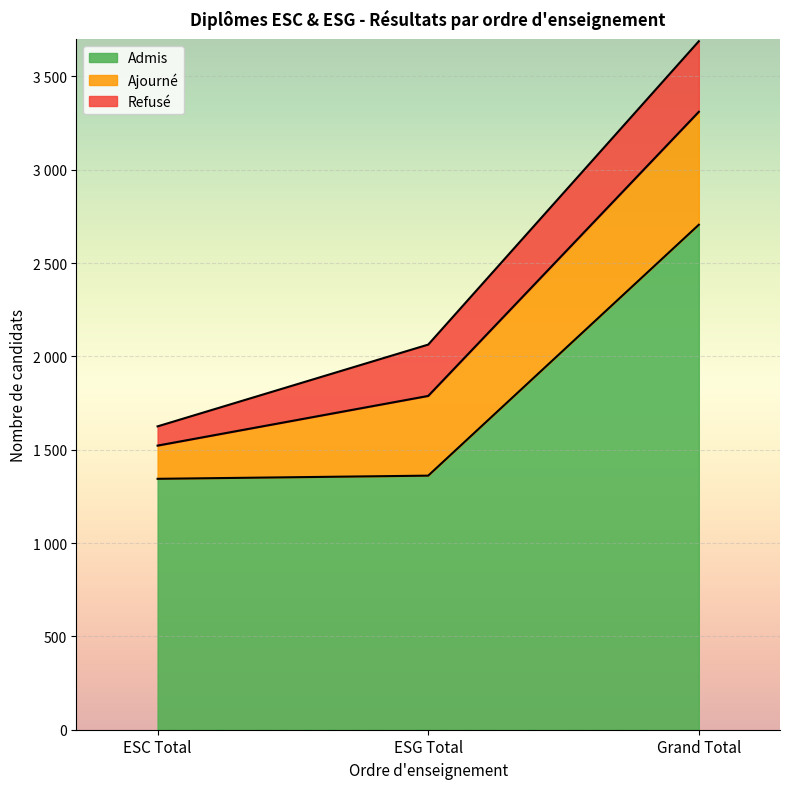

Reading right to left, list all the values displayed in this chart.

Admis: 2705	1361	1344
Ajourné: 605	427	178
Refusé: 378	275	103